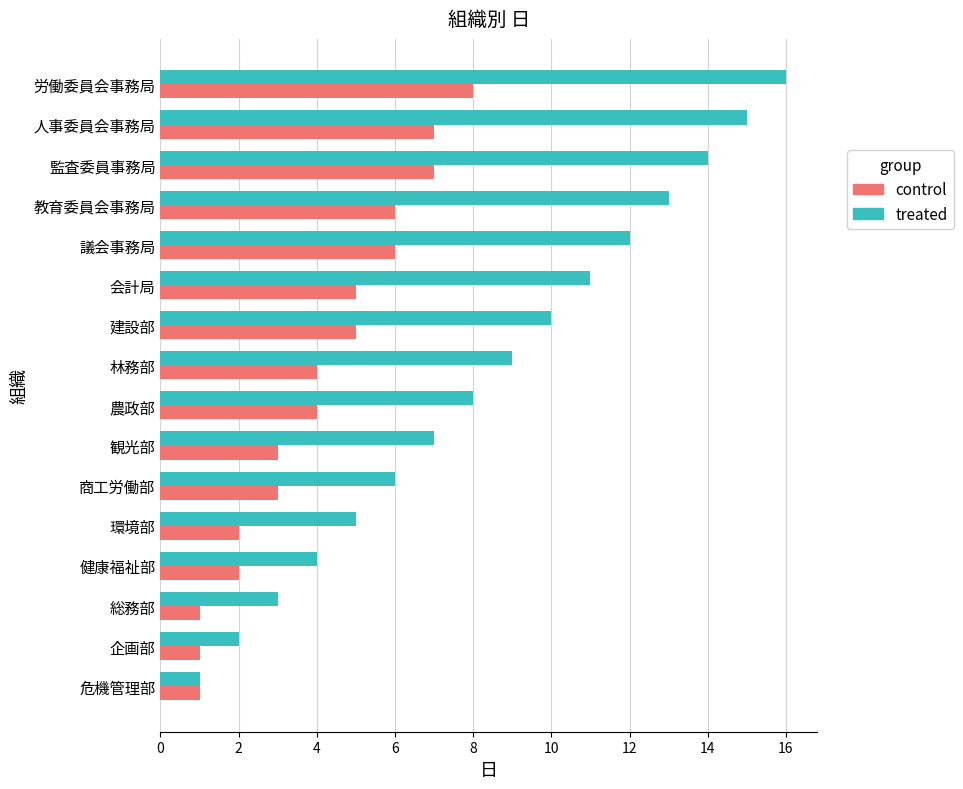

True or false: control has a value of 2 at 総務部.

False